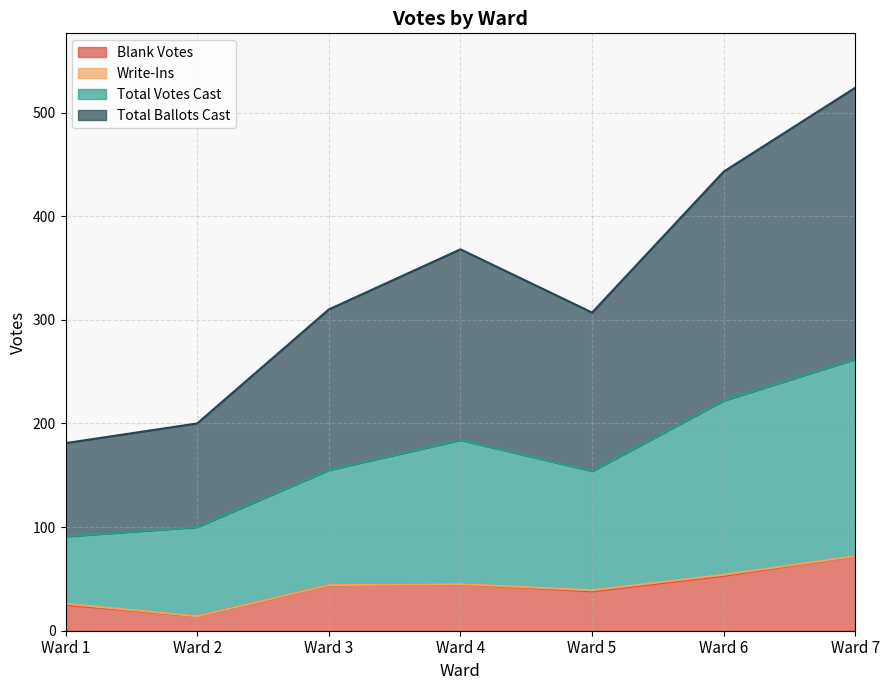

What is the minimum value for Blank Votes?

14